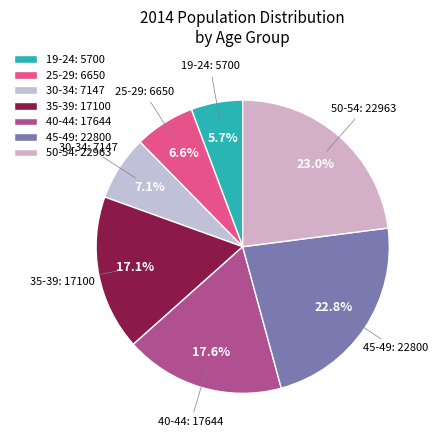

What is the smallest slice in the pie chart?

19-24: 5700